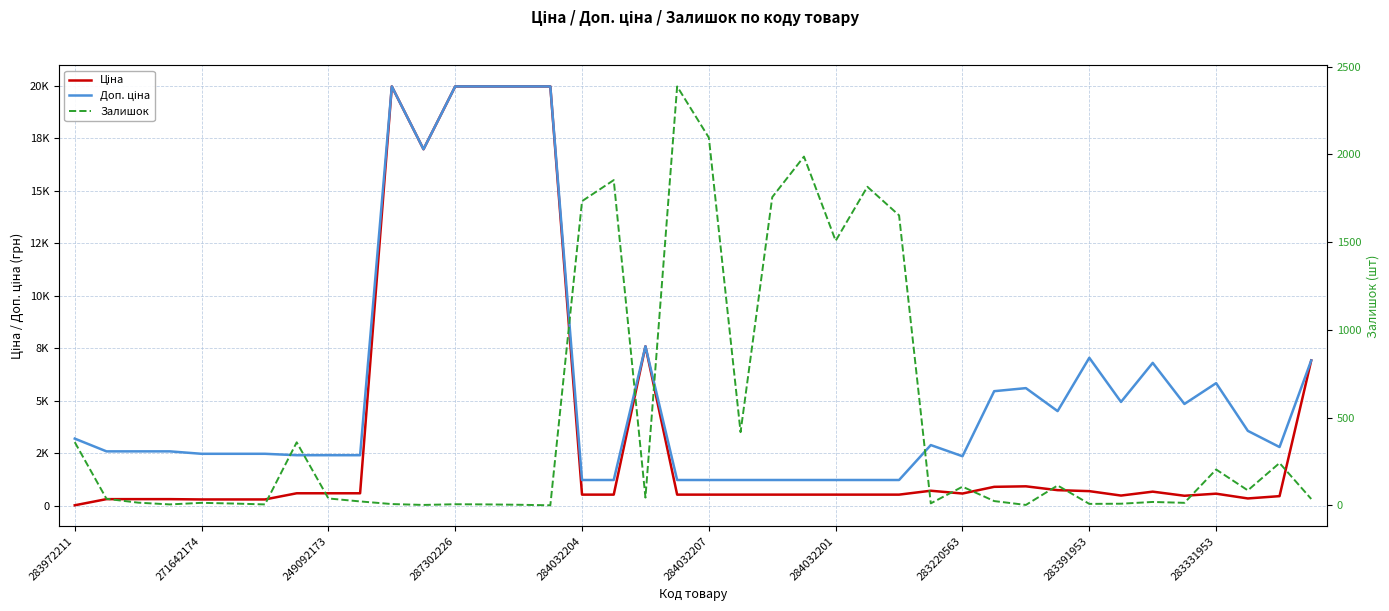

Does the chart display data point markers on the line(s)?

No